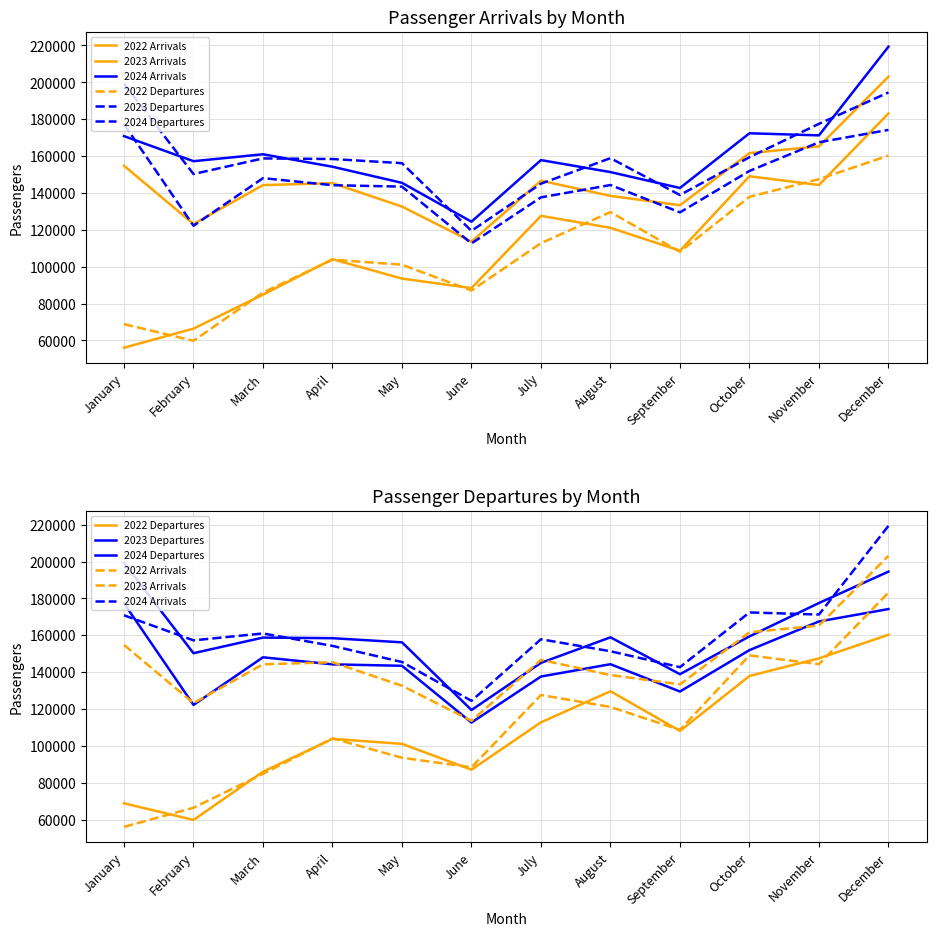

Which series has the largest range (max minus min)?

2022 Arrivals